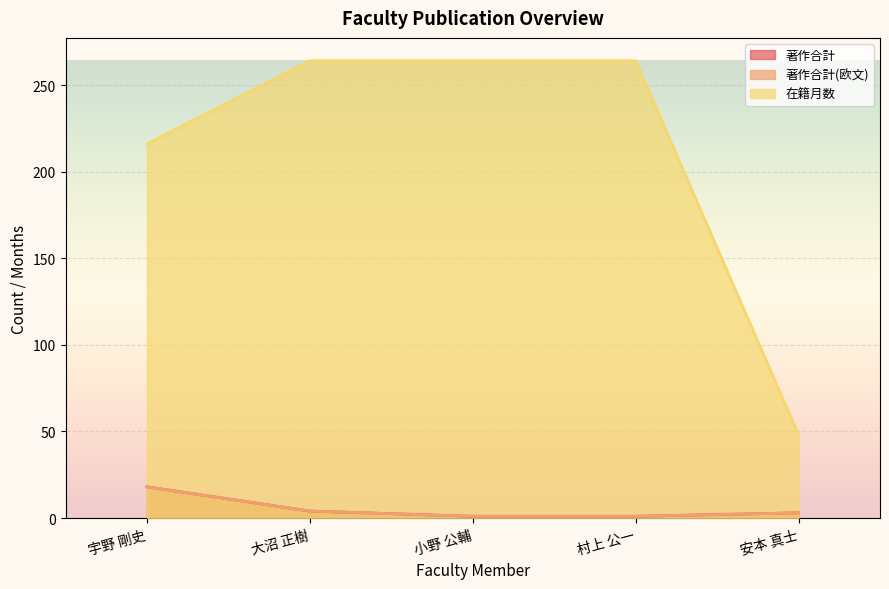

Rank the categories by 在籍月数 value from highest to lowest.

大沼 正樹, 小野 公輔, 村上 公一, 宇野 剛史, 安本 真士